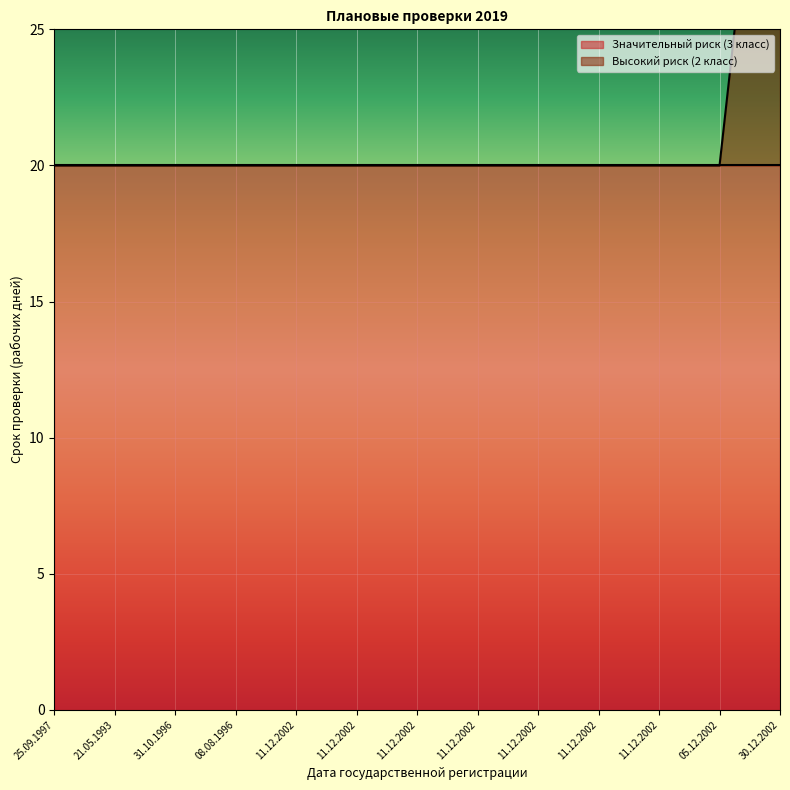

At which category does the chart reach its peak across all series?

30.12.2002